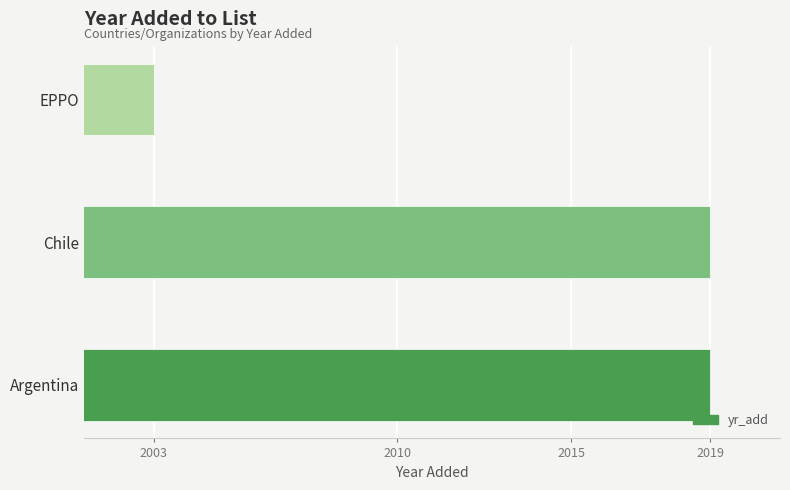

What is the minimum value shown in the chart?

2003